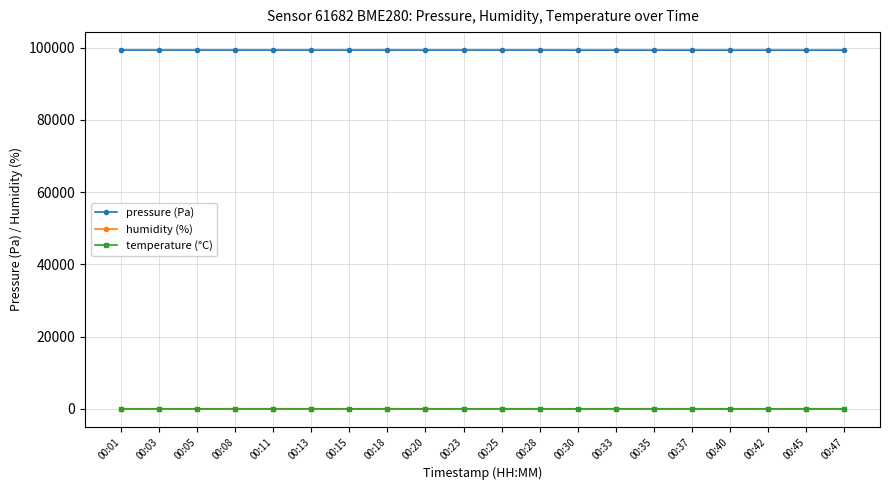

Which series has the widest spread of values?

pressure (Pa)